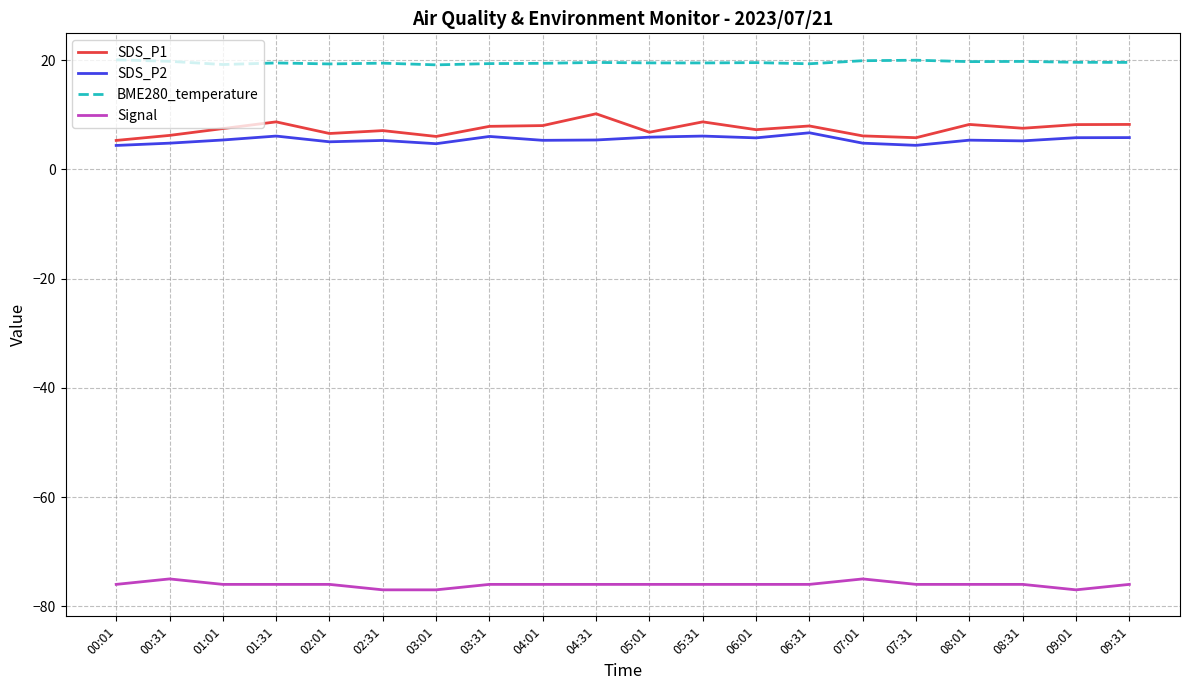

Is this an area chart (filled region under the line)?

No